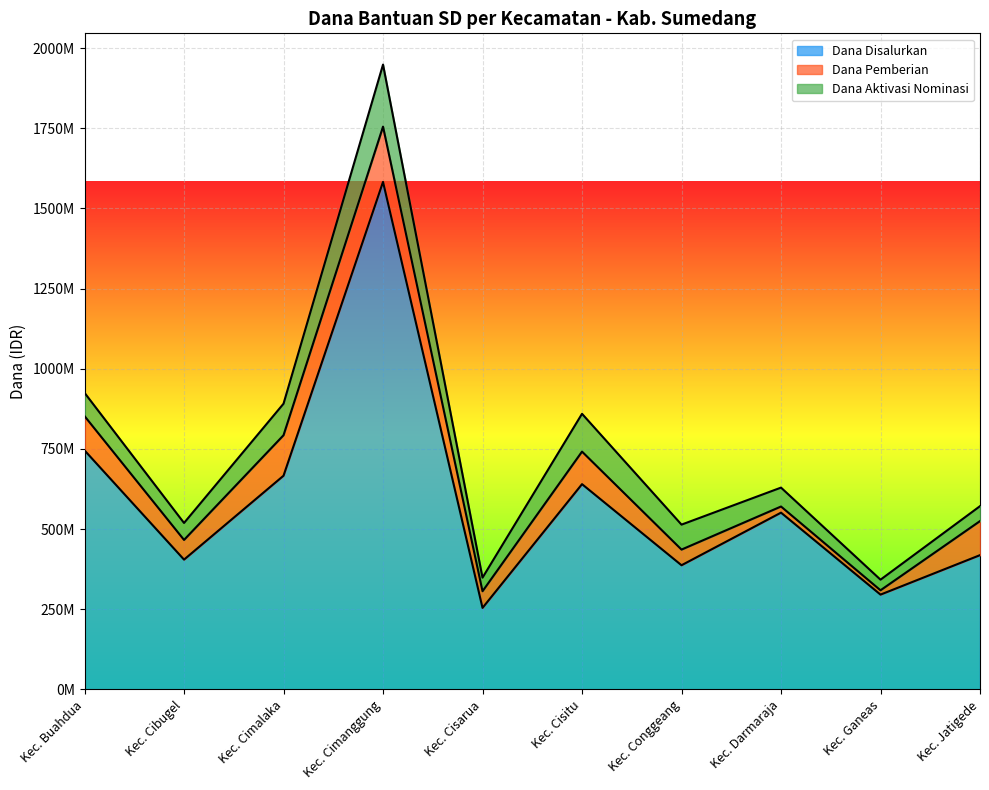

True or false: Dana Pemberian has a value of 76634826 at Kec. Cimalaka.

False